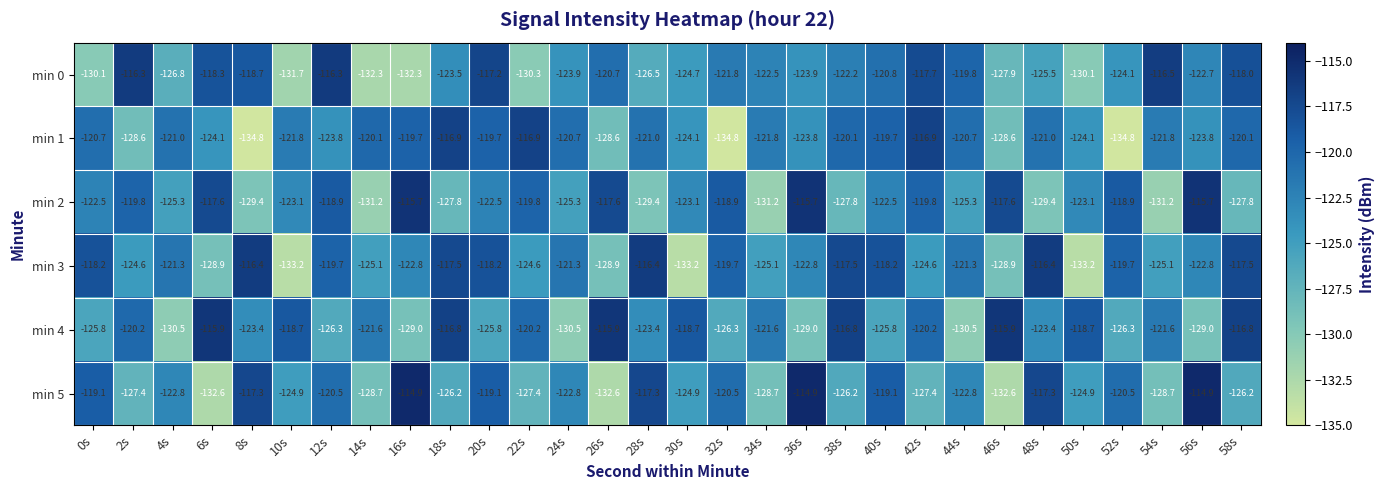

The value of min 5 at 18s is -126.2. True or false?

True